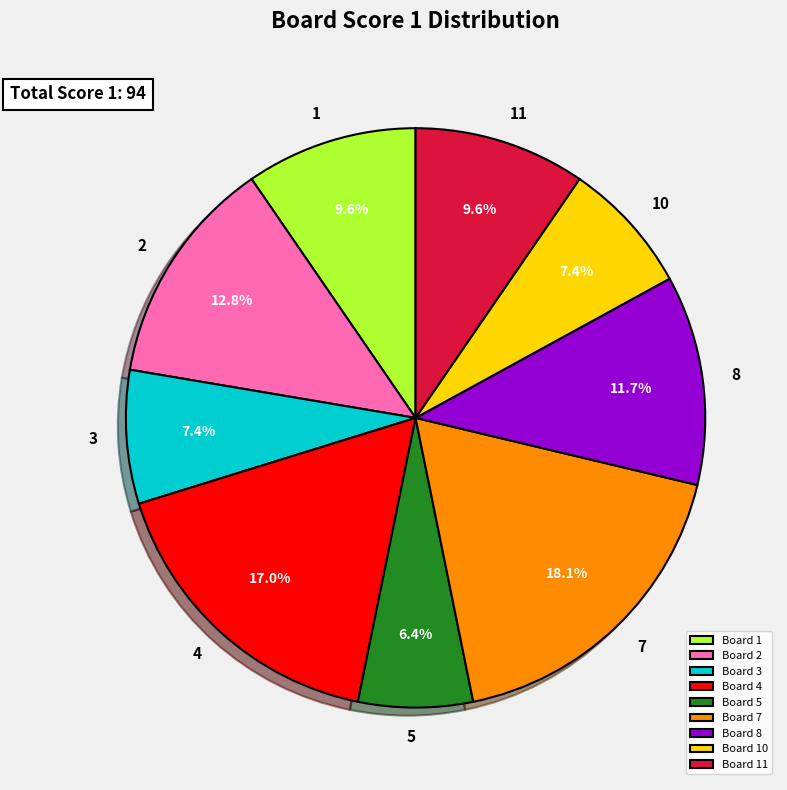

How many slices are in this pie chart?

9